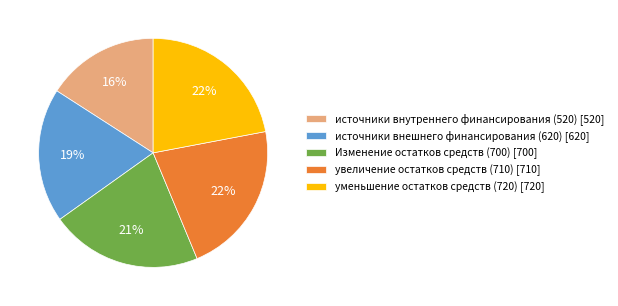

What is the ratio of the value at уменьшение остатков средств (720) [720] to the value at Изменение остатков средств (700) [700]?

1.0